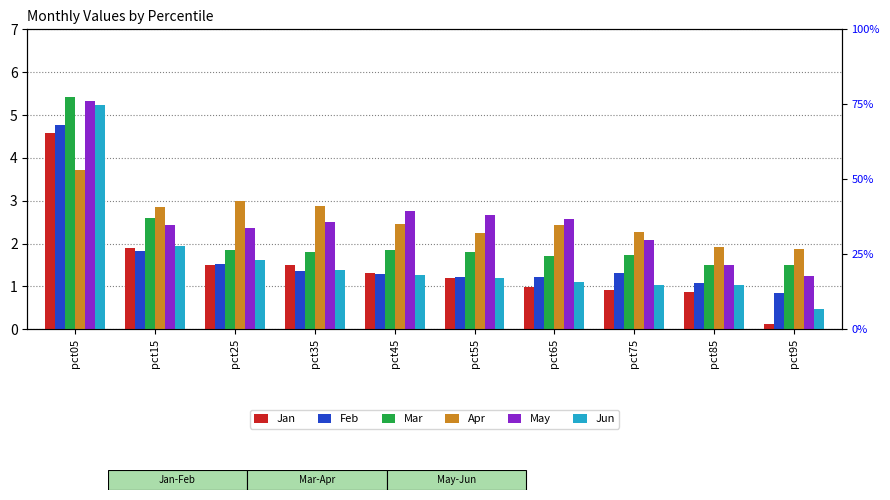

Reading left to right, what are all the values shown in this chart?

Jan: pct05=4.6	pct15=1.9	pct25=1.5	pct35=1.5	pct45=1.3	pct55=1.2	pct65=1.0	pct75=0.9	pct85=0.9	pct95=0.1
Feb: pct05=4.8	pct15=1.8	pct25=1.5	pct35=1.3	pct45=1.3	pct55=1.2	pct65=1.2	pct75=1.3	pct85=1.1	pct95=0.9
Mar: pct05=5.4	pct15=2.6	pct25=1.8	pct35=1.8	pct45=1.8	pct55=1.8	pct65=1.7	pct75=1.7	pct85=1.5	pct95=1.5
Apr: pct05=3.7	pct15=2.9	pct25=3.0	pct35=2.9	pct45=2.4	pct55=2.3	pct65=2.4	pct75=2.3	pct85=1.9	pct95=1.9
May: pct05=5.3	pct15=2.4	pct25=2.4	pct35=2.5	pct45=2.8	pct55=2.7	pct65=2.6	pct75=2.1	pct85=1.5	pct95=1.2
Jun: pct05=5.2	pct15=2.0	pct25=1.6	pct35=1.4	pct45=1.3	pct55=1.2	pct65=1.1	pct75=1.0	pct85=1.0	pct95=0.5